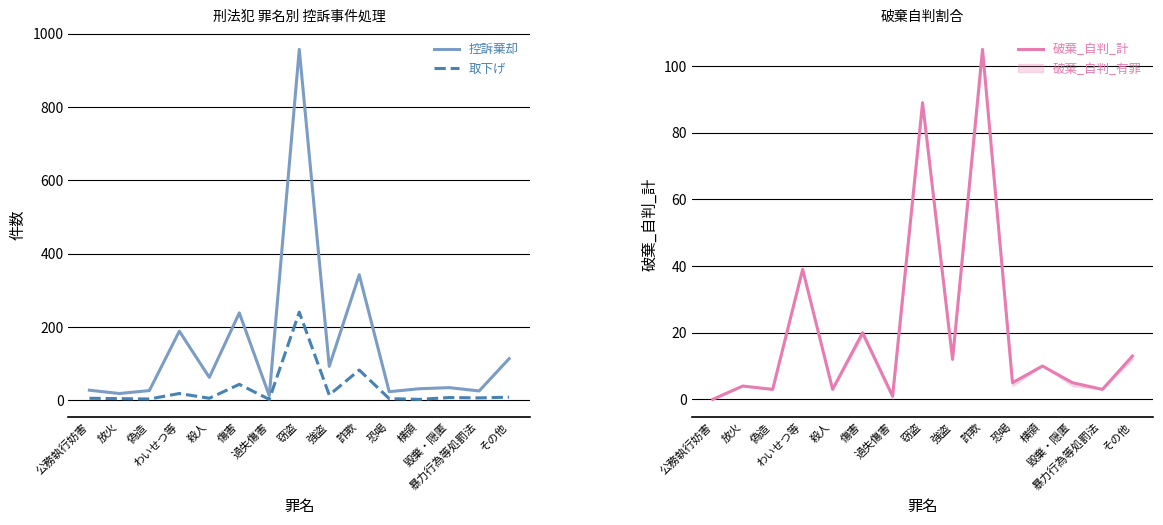

Which series changed the most between 恐喝 and 暴力行為等処罰法?

控訴棄却